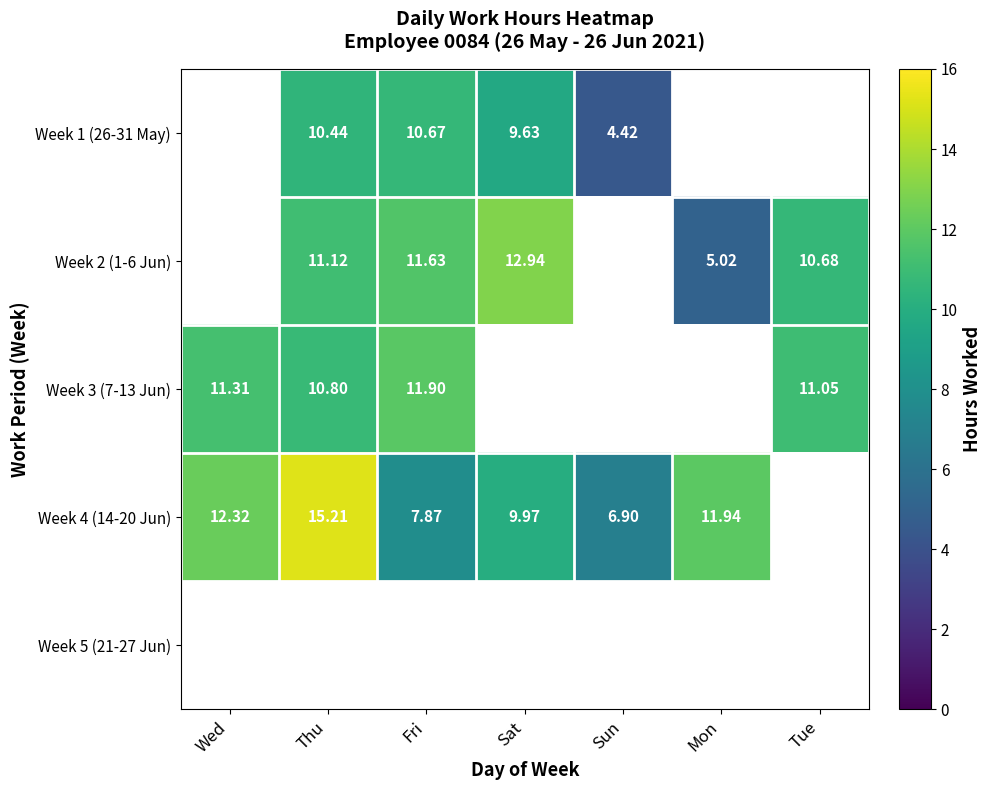

How many distinct data groups are displayed?

5